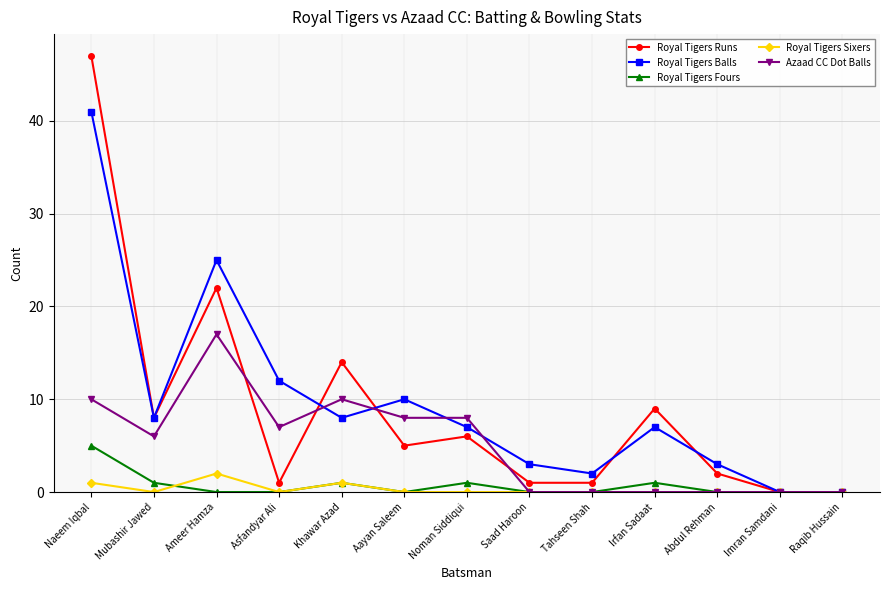

At which category does the chart reach its peak across all series?

Naeem Iqbal